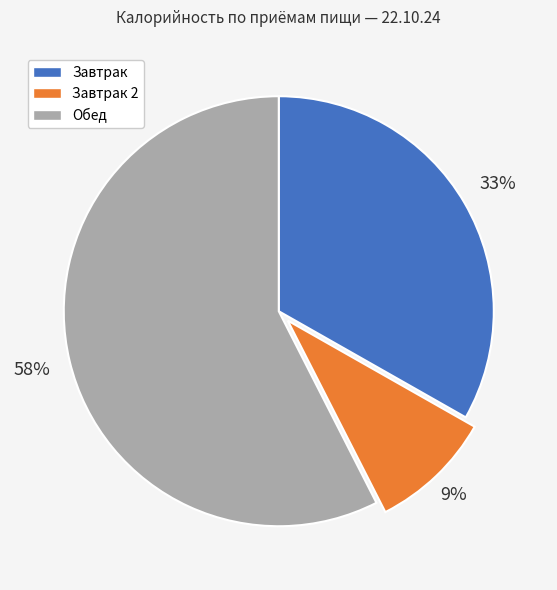

Is there a majority slice in this chart?

Yes